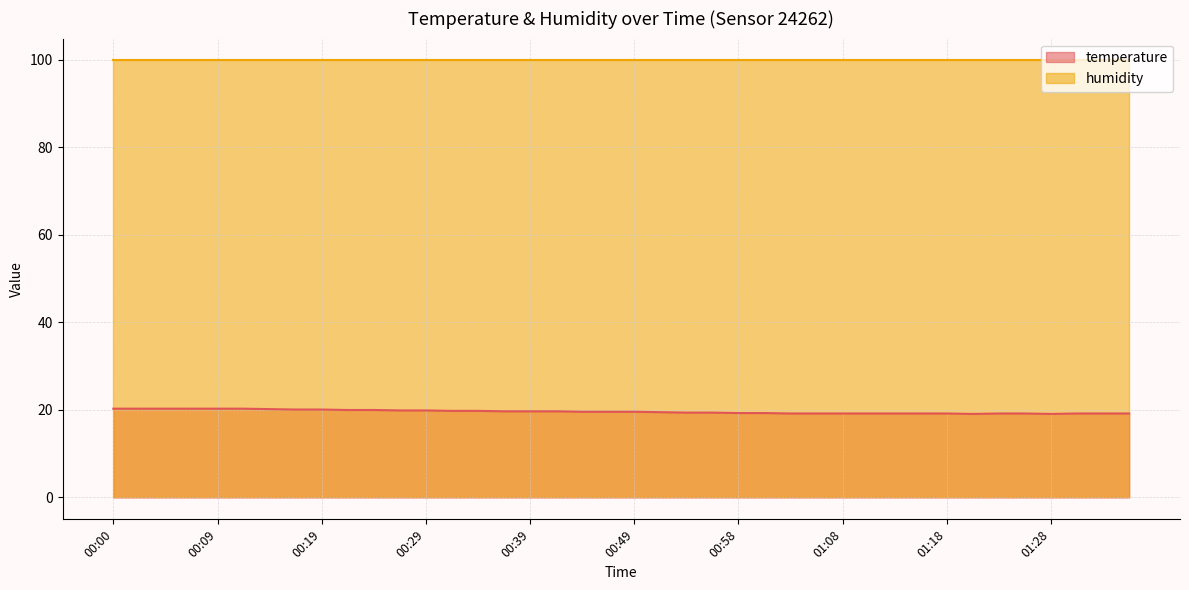

What is the difference between the second highest and second lowest values?

1.2